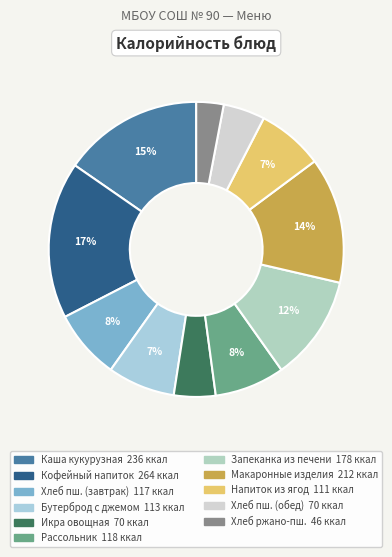

How many segments does this pie chart have?

11